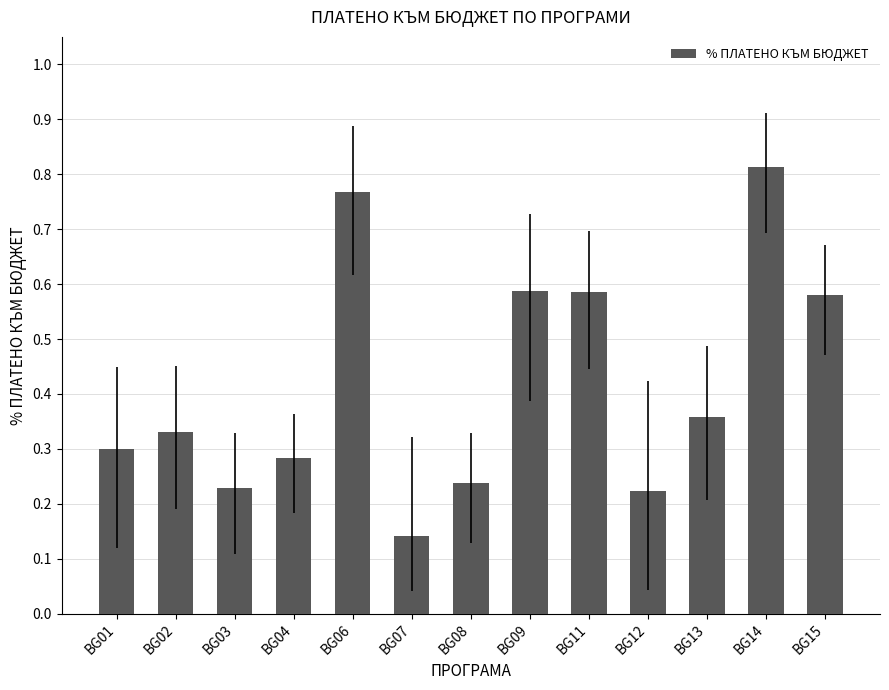

Between BG13 and BG09, which is larger?

BG09